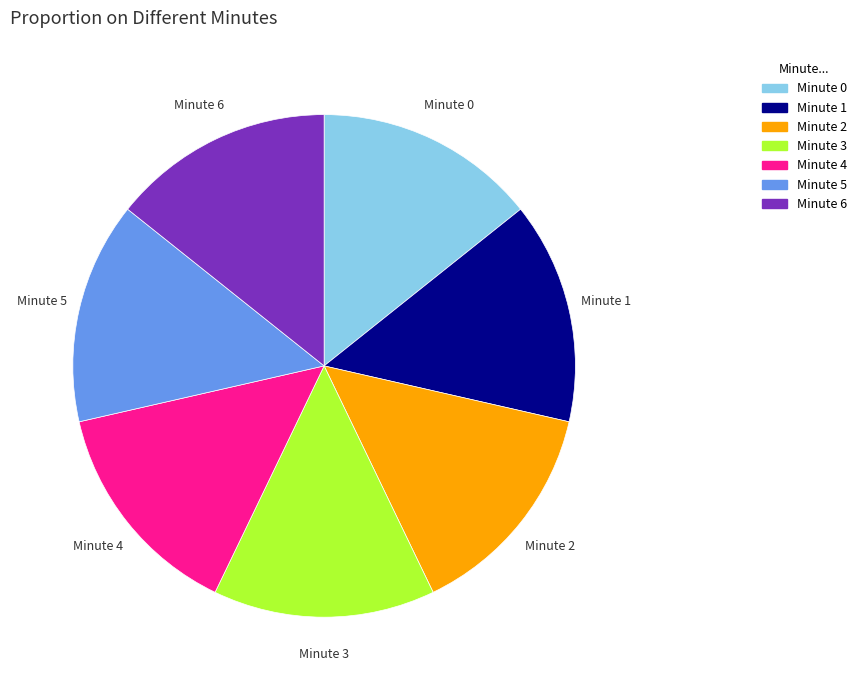

Combined, do Minute 1 and Minute 0 account for over 50%?

No